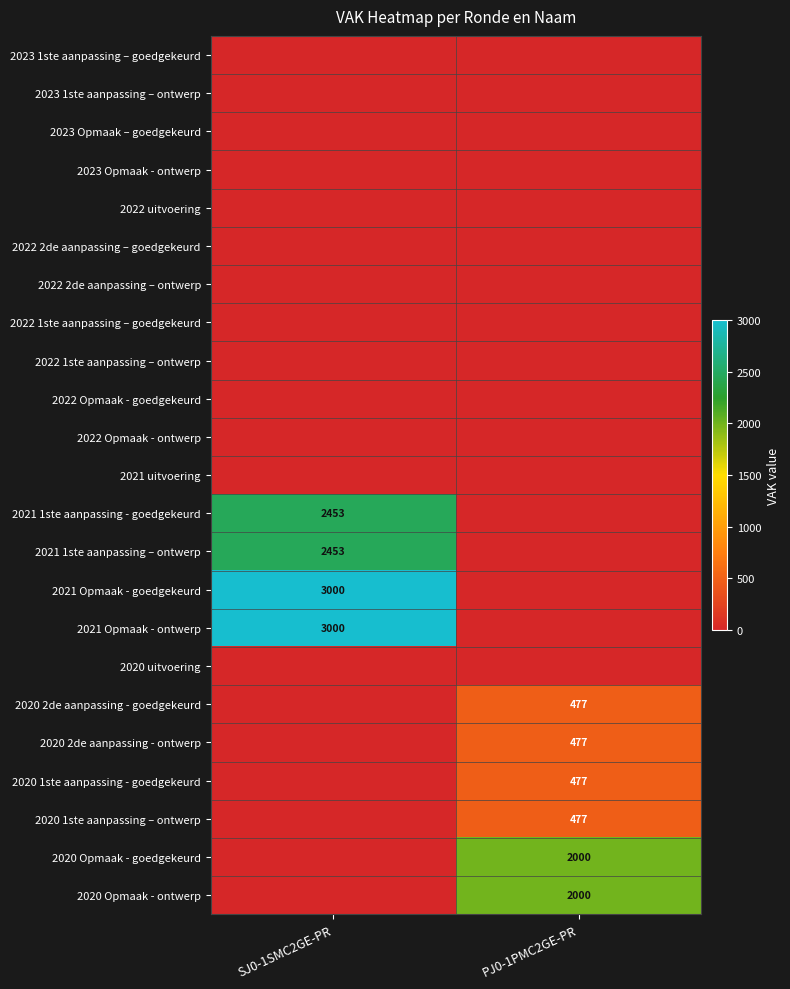

How many categories are shown in the chart?

2